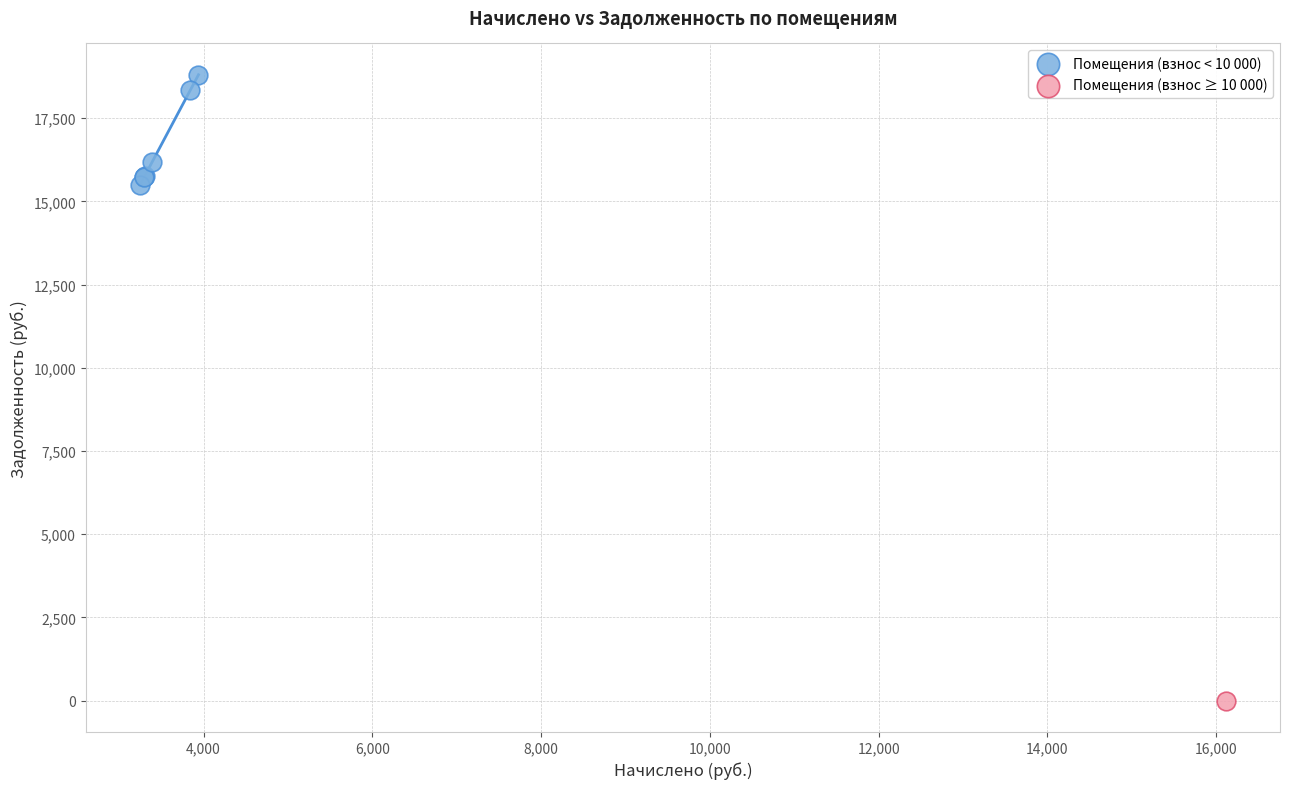

What are all the series names shown in the legend?

Помещения (взнос < 10 000), Помещения (взнос ≥ 10 000)